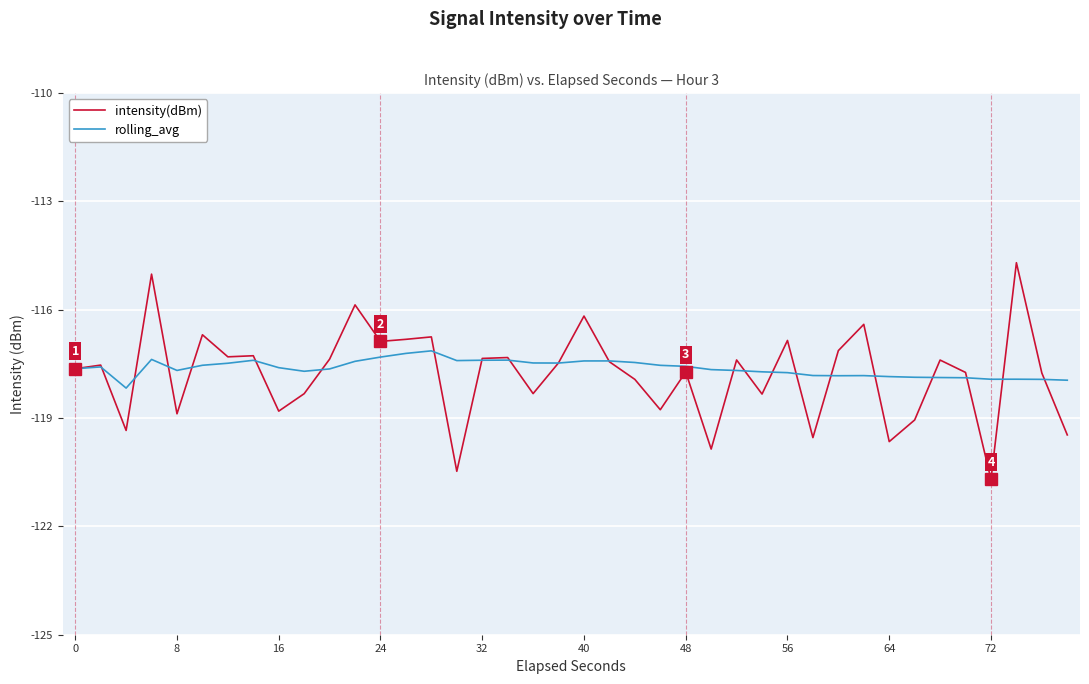

How many lines are shown in the chart?

2